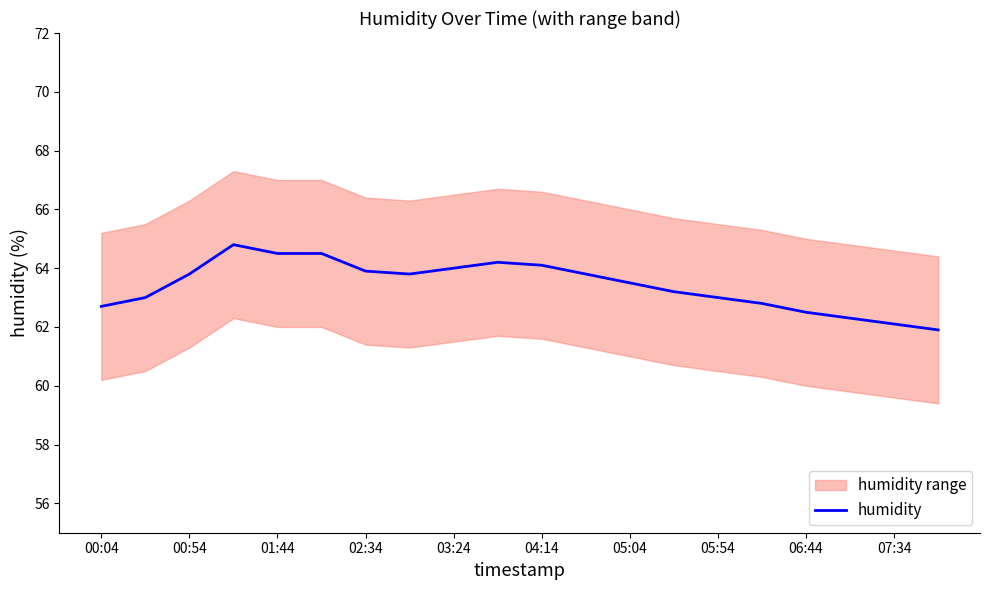

How many points are lower than both their immediate neighbors (excluding endpoints)?

1